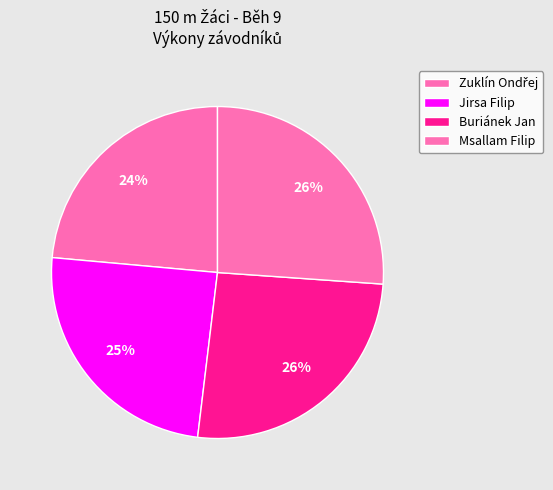

Count the number of slices in the pie.

4